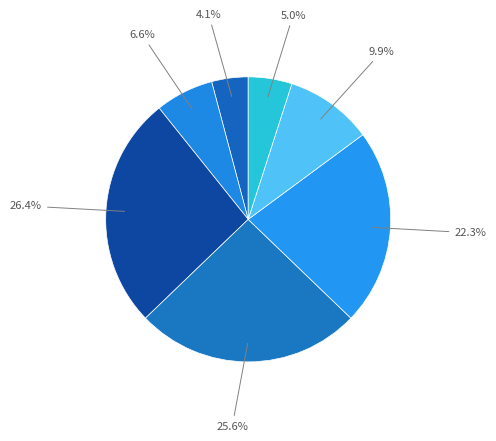

How many slices are in this pie chart?

7